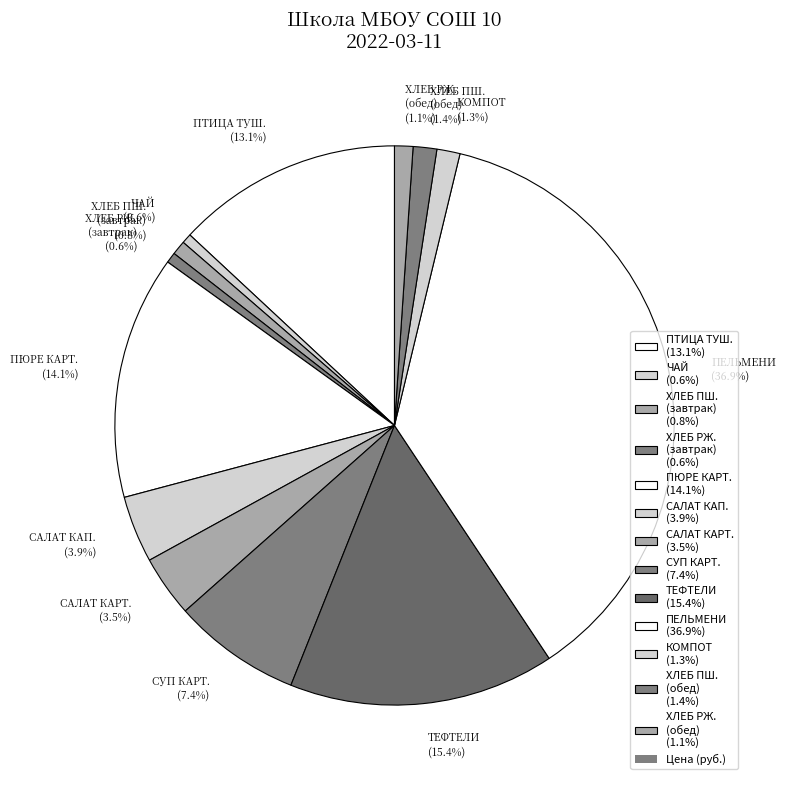

Between ХЛЕБ РЖ. (завтрак) (0.6%) and ПЕЛЬМЕНИ (36.9%), which is larger?

ПЕЛЬМЕНИ (36.9%)